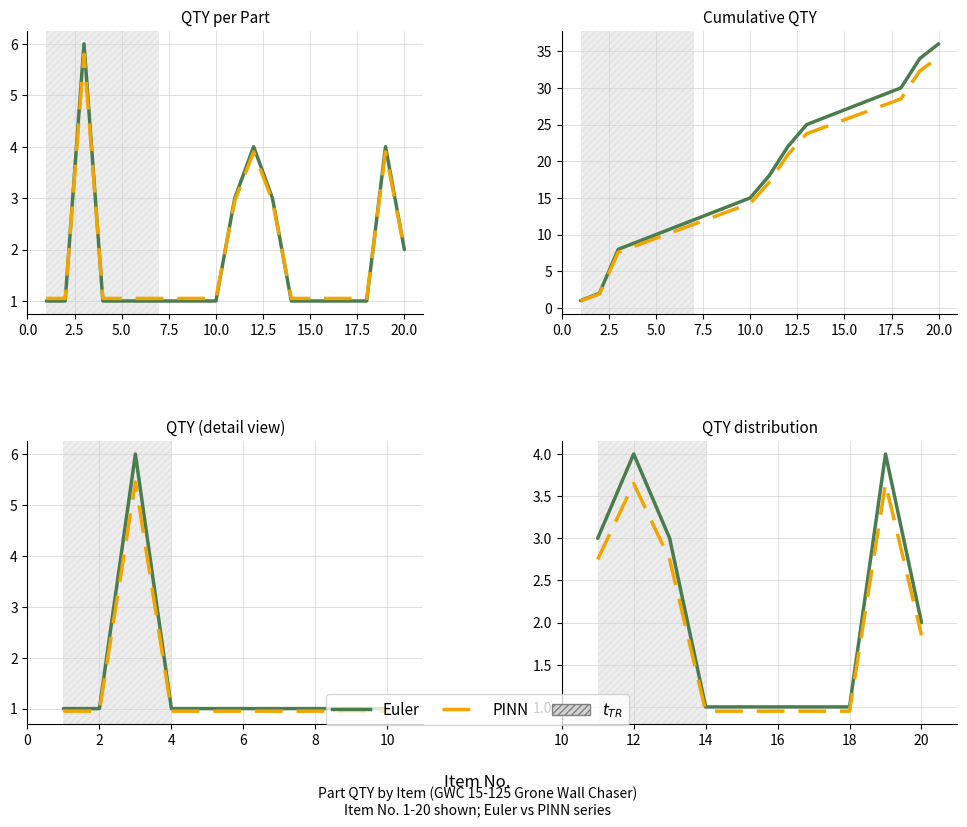

What is the value of the PINN point at the 4th from the left?

1.0